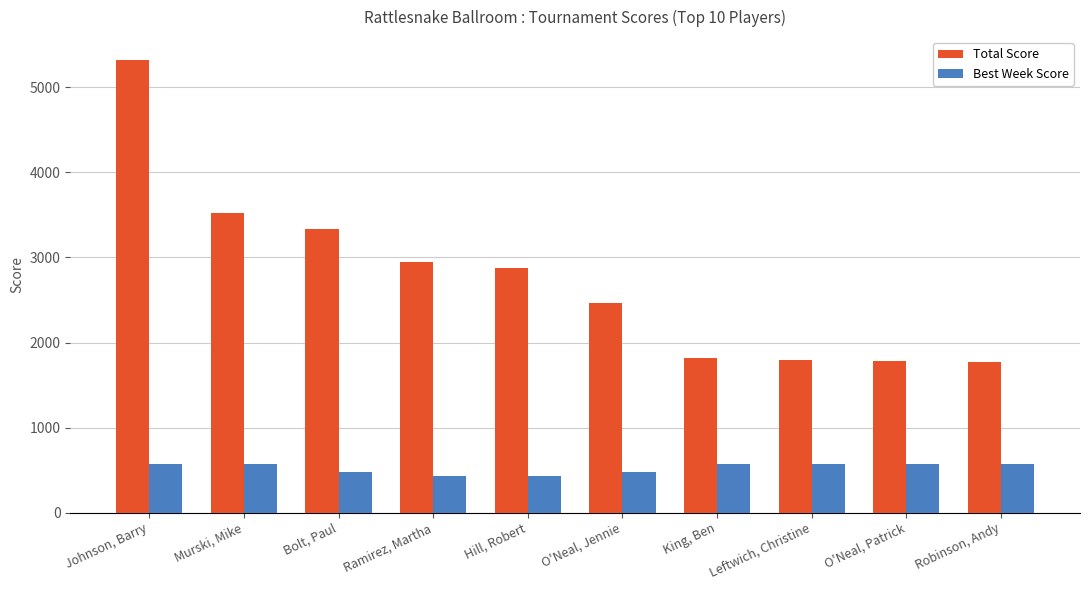

At which label is Total Score closest to 3550?

Murski, Mike